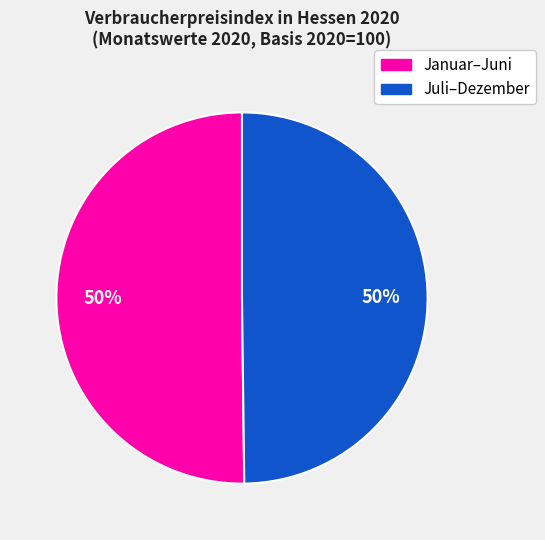

To the nearest percent, what is the average slice percentage?

50%